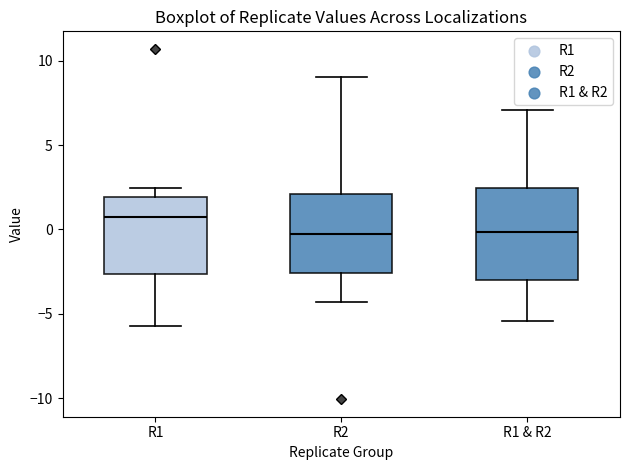

Which box is the tallest, from its lower edge to its upper edge?

R1 & R2